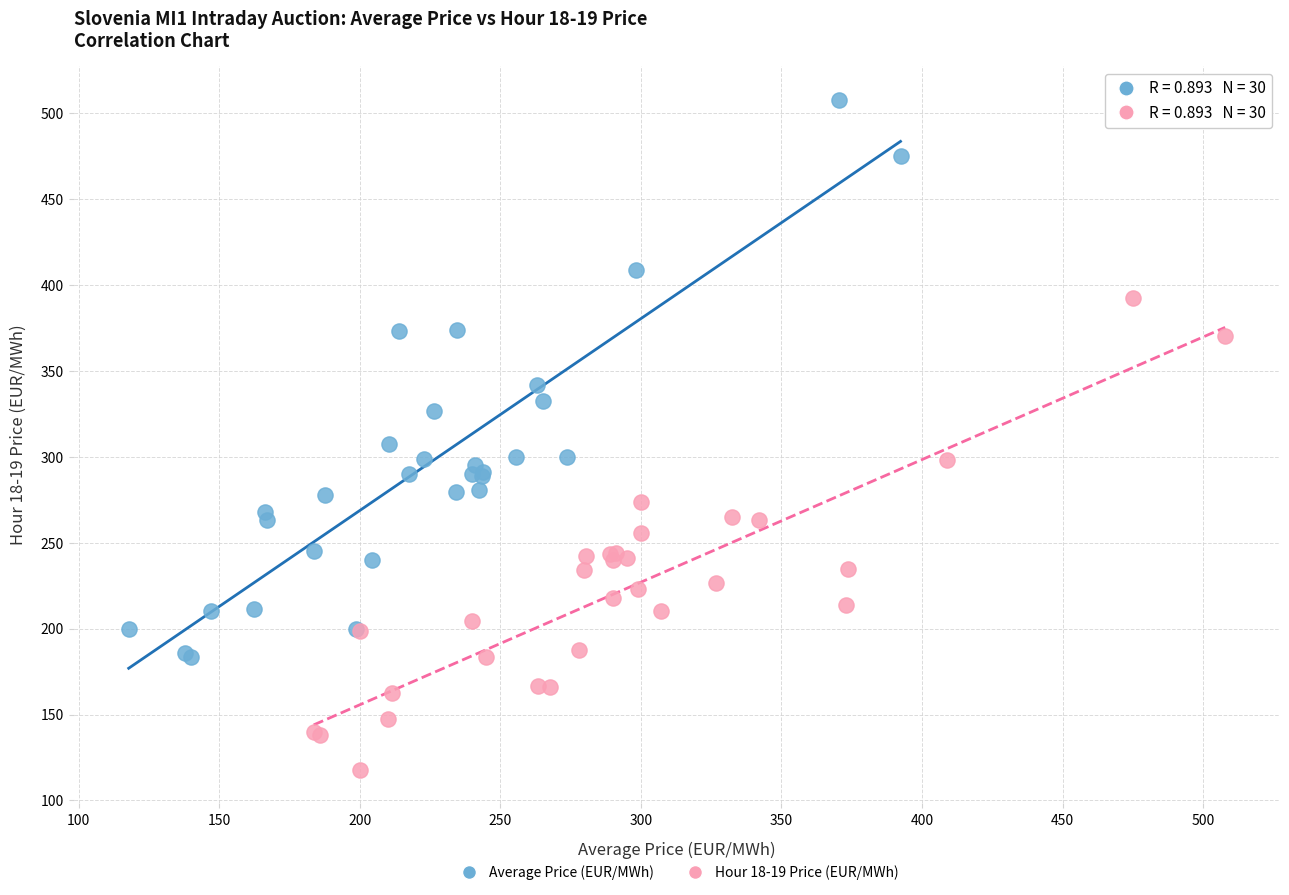

What are all the series names shown in the legend?

Average Price (EUR/MWh), Hour 18-19 Price (EUR/MWh)